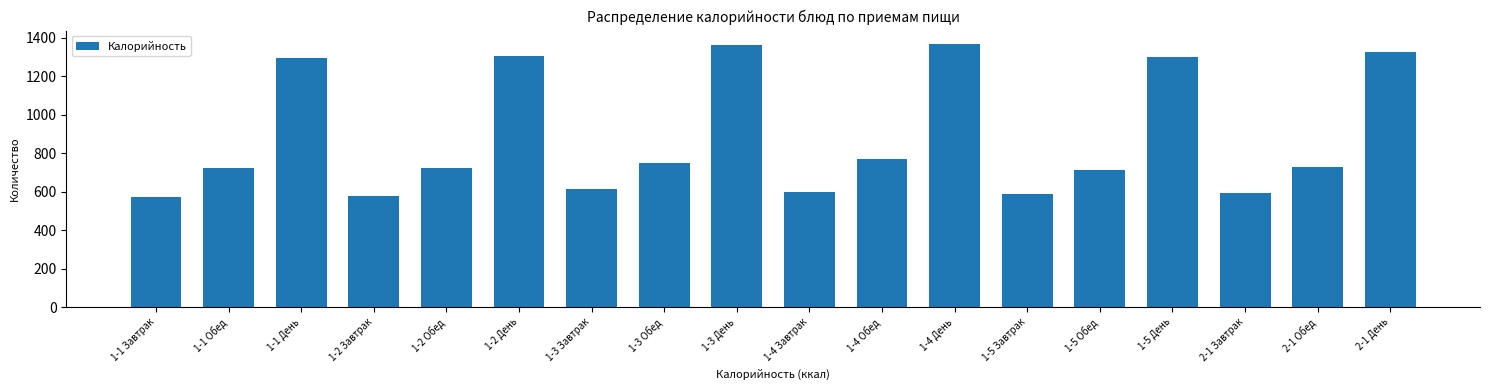

What is the change in value from 1-3 Обед to 1-5 Завтрак?

-162